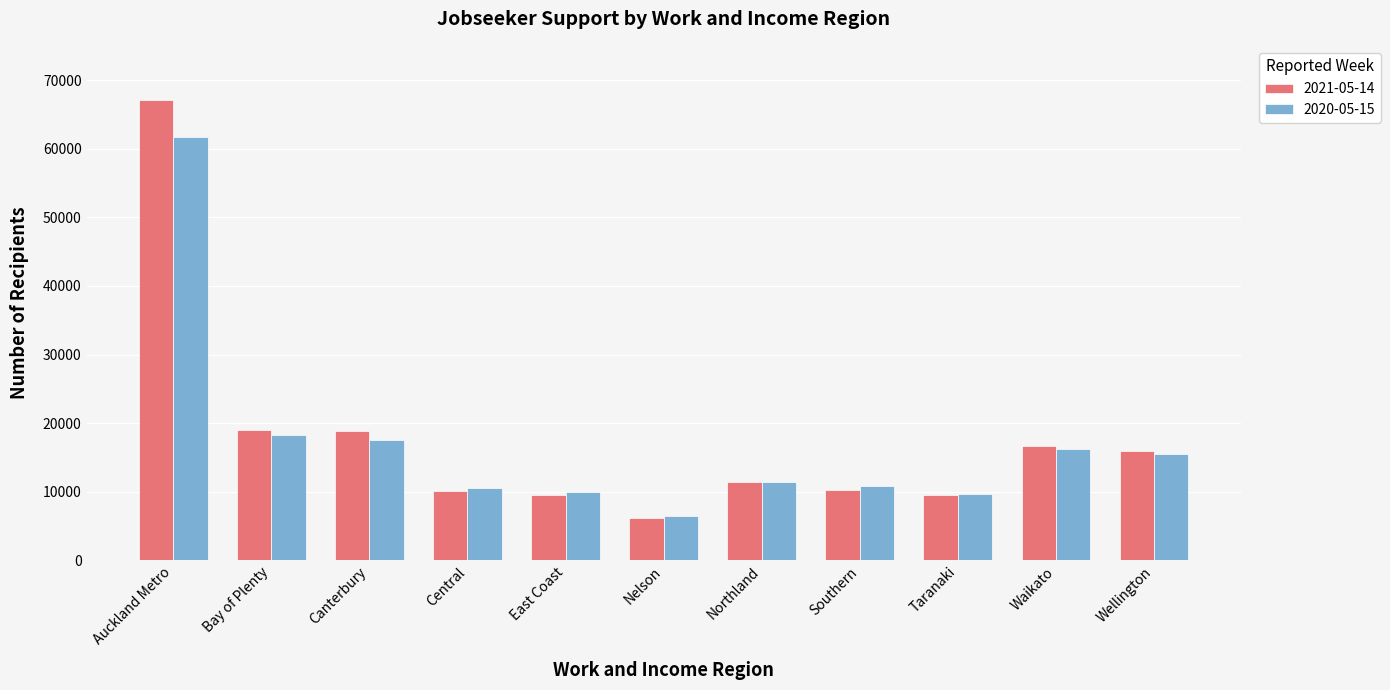

Rank the series by their maximum value, from highest to lowest.

2021-05-14, 2020-05-15